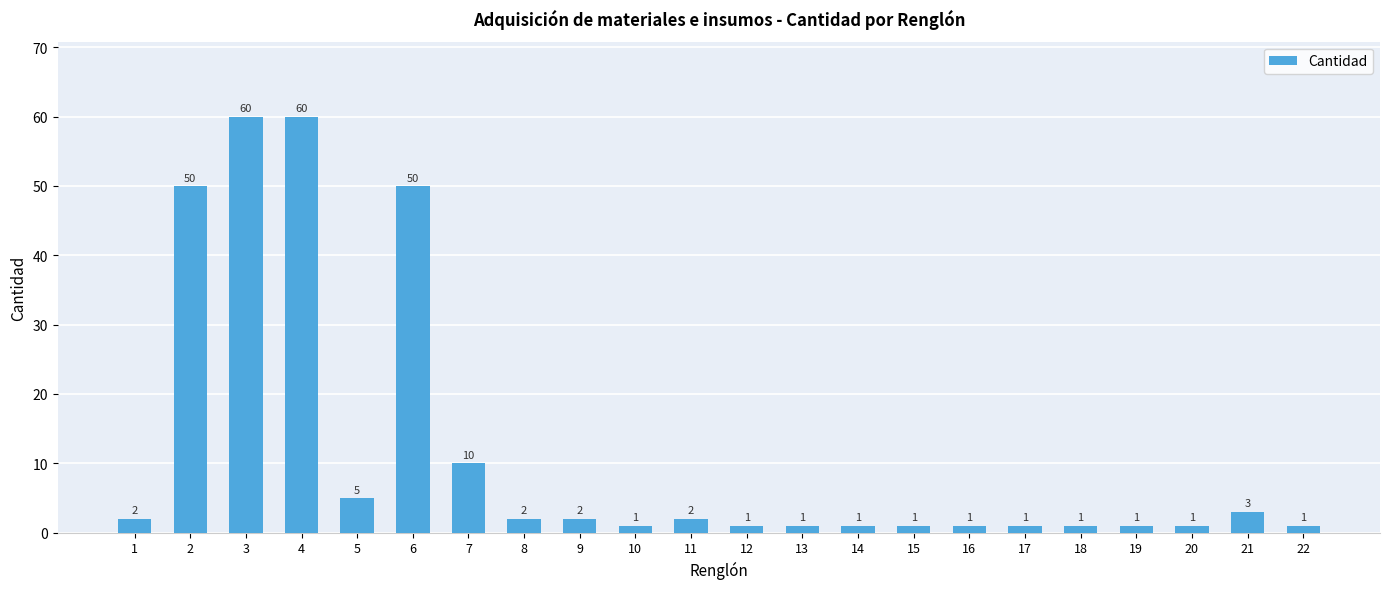

Is it true that the value at 17 is 1?

True